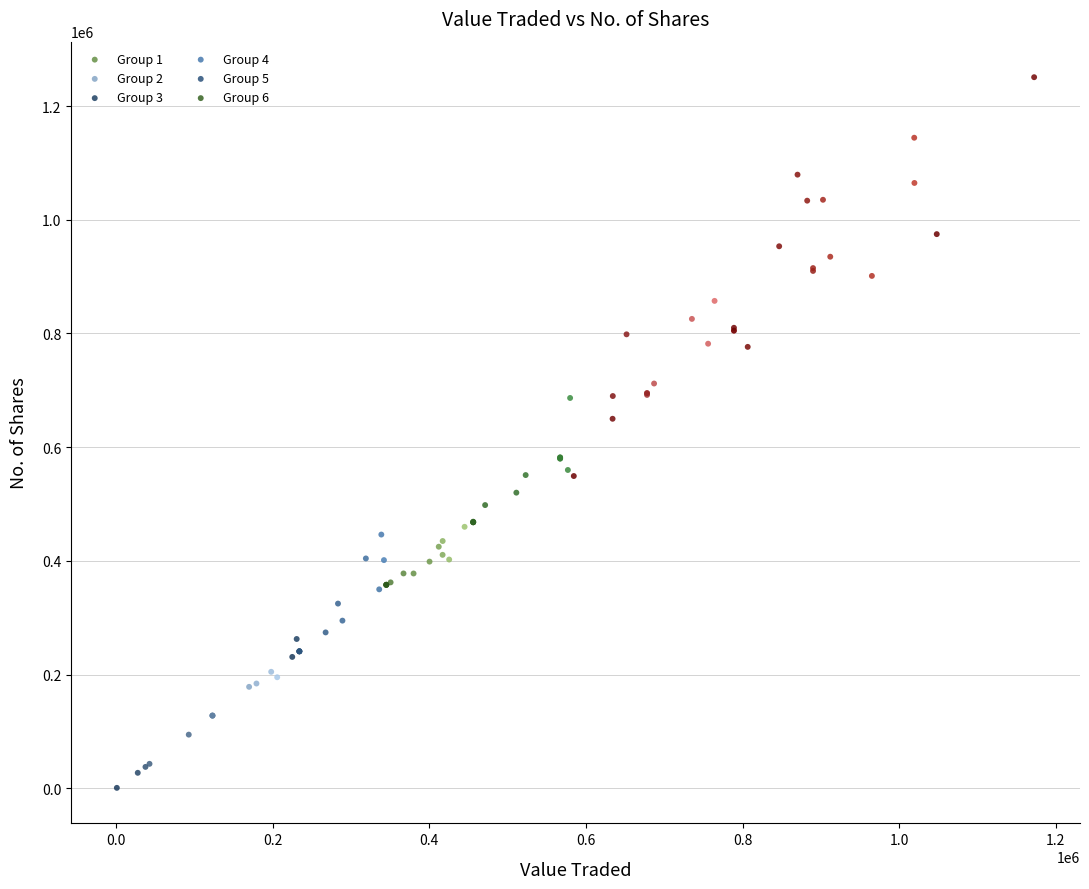

Which series contains the lowest Y value?

Group 1